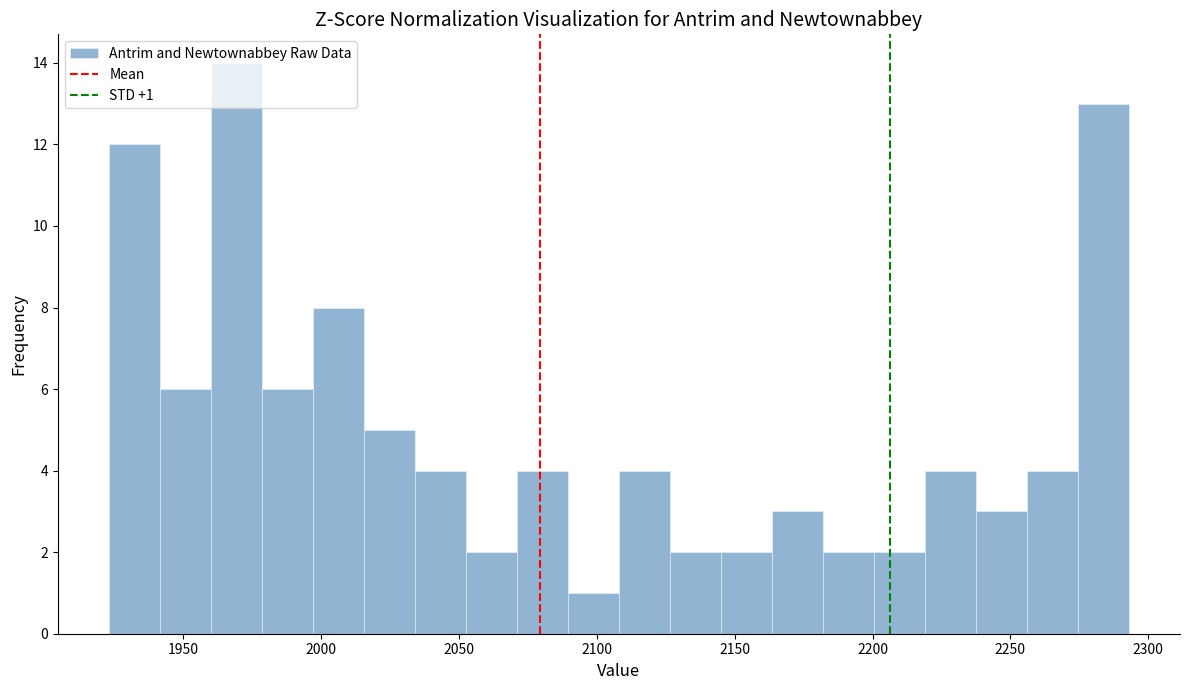

Read against the x-axis, roughly where is the centre of the tallest bar?

1970